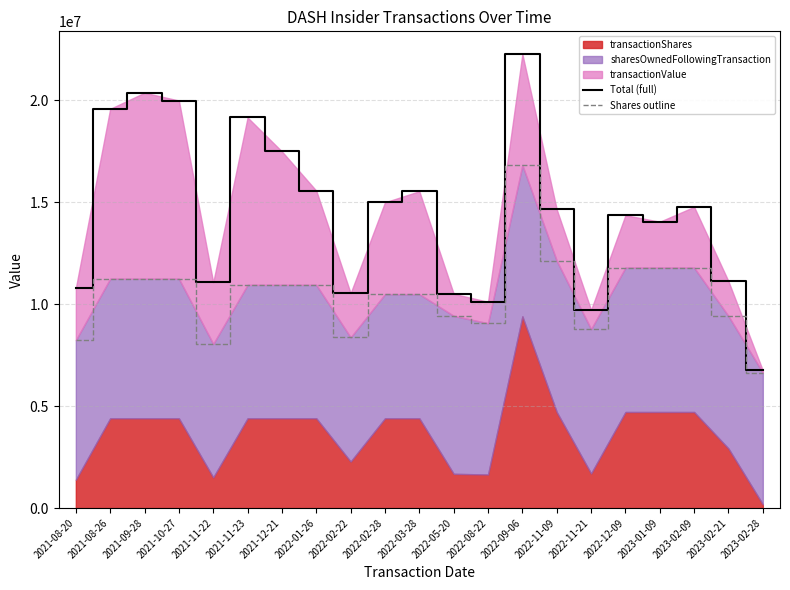

The Total (full) series shows 14850674 at 2021-08-20. True or false?

False